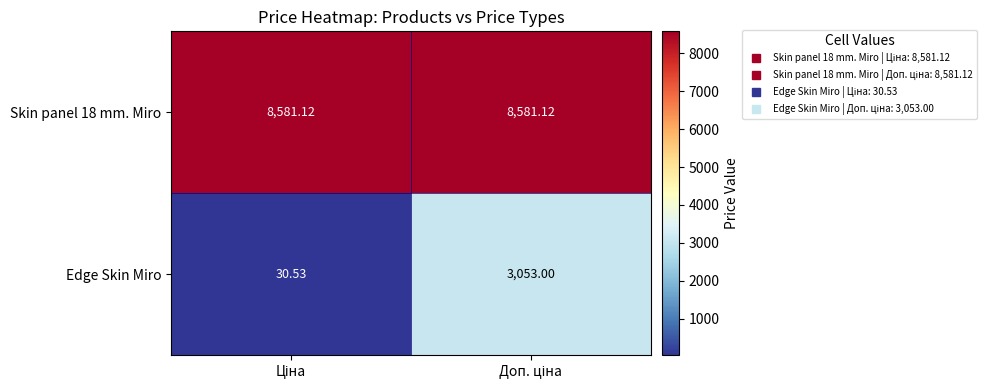

Which series has the largest range (max minus min)?

Edge Skin Miro